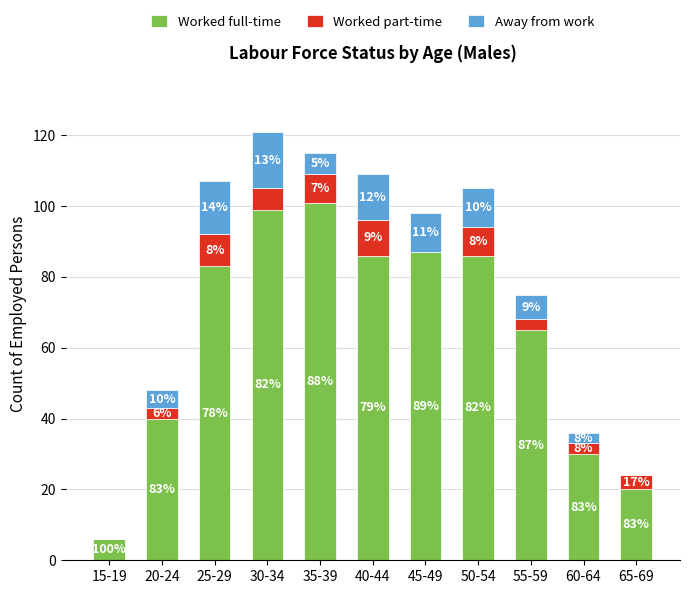

Reading left to right, what are the values for Worked full-time?

15-19=6	20-24=40	25-29=83	30-34=99	35-39=101	40-44=86	45-49=87	50-54=86	55-59=65	60-64=30	65-69=20